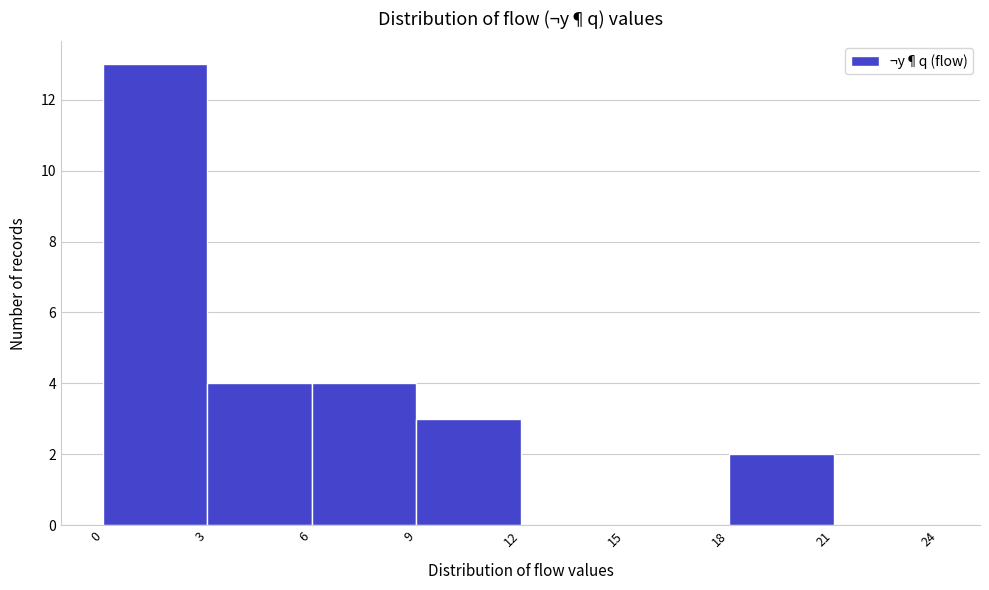

What is the height of the bar covering 9 to 12 on the x-axis? The values are not printed on the chart, so give them approximately, as read against the axis.

3